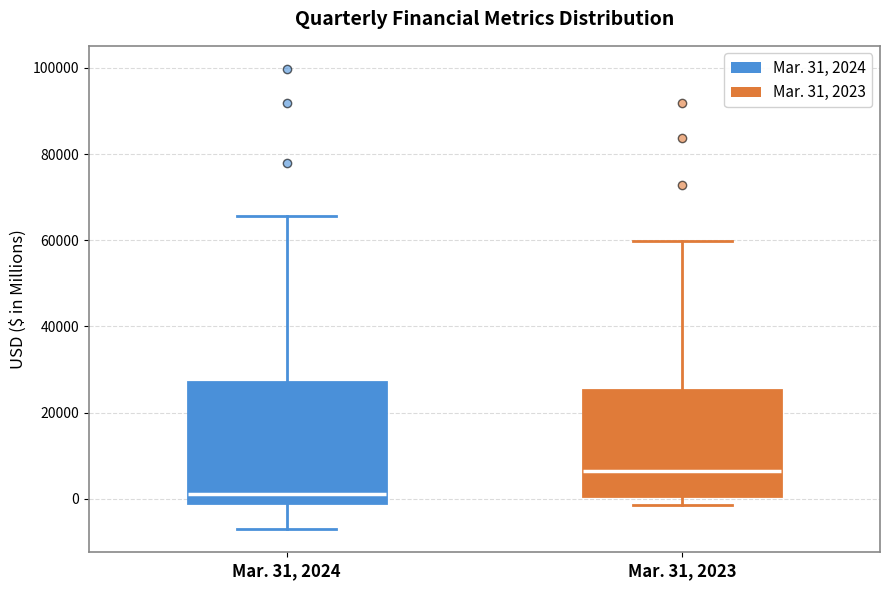

Reading left to right, read every box against the y-axis: the position of its median line, the range the box covers, and the ends of its whiskers. The values are not printed on the chart, so give them approximately, as read against the axis.

Mar. 31, 2024: median 2000, box 0 to 26000, whiskers -8000 to 66000
Mar. 31, 2023: median 6000, box 0 to 26000, whiskers -2000 to 60000